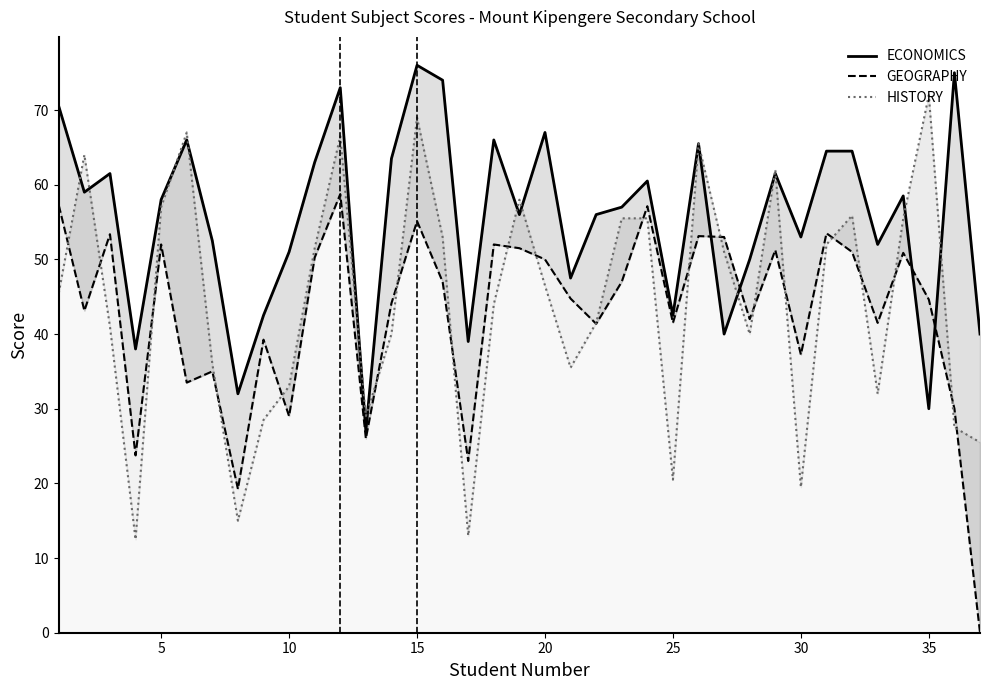

True or false: ECONOMICS has a value of 105.1 at 0.

False